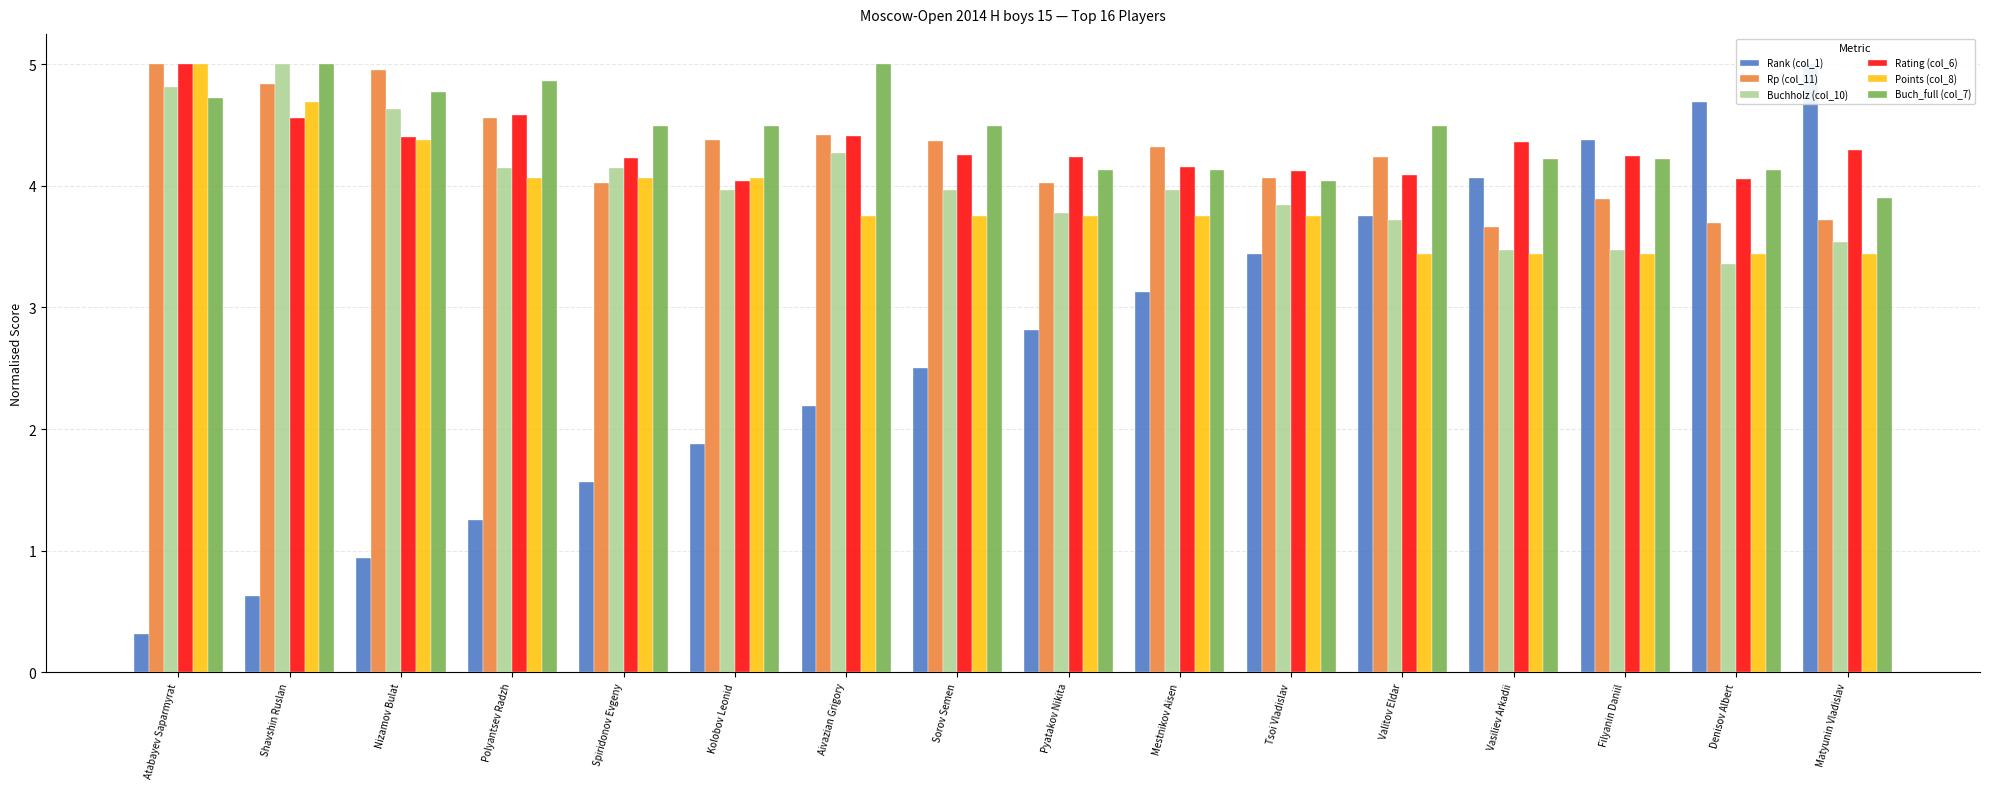

What are all the series names shown in the legend?

Rank (col_1), Rp (col_11), Buchholz (col_10), Rating (col_6), Points (col_8), Buch_full (col_7)